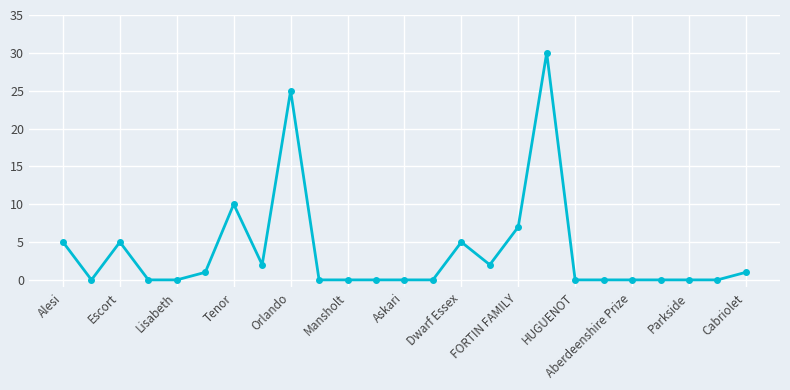

What is the sum of all values?

93